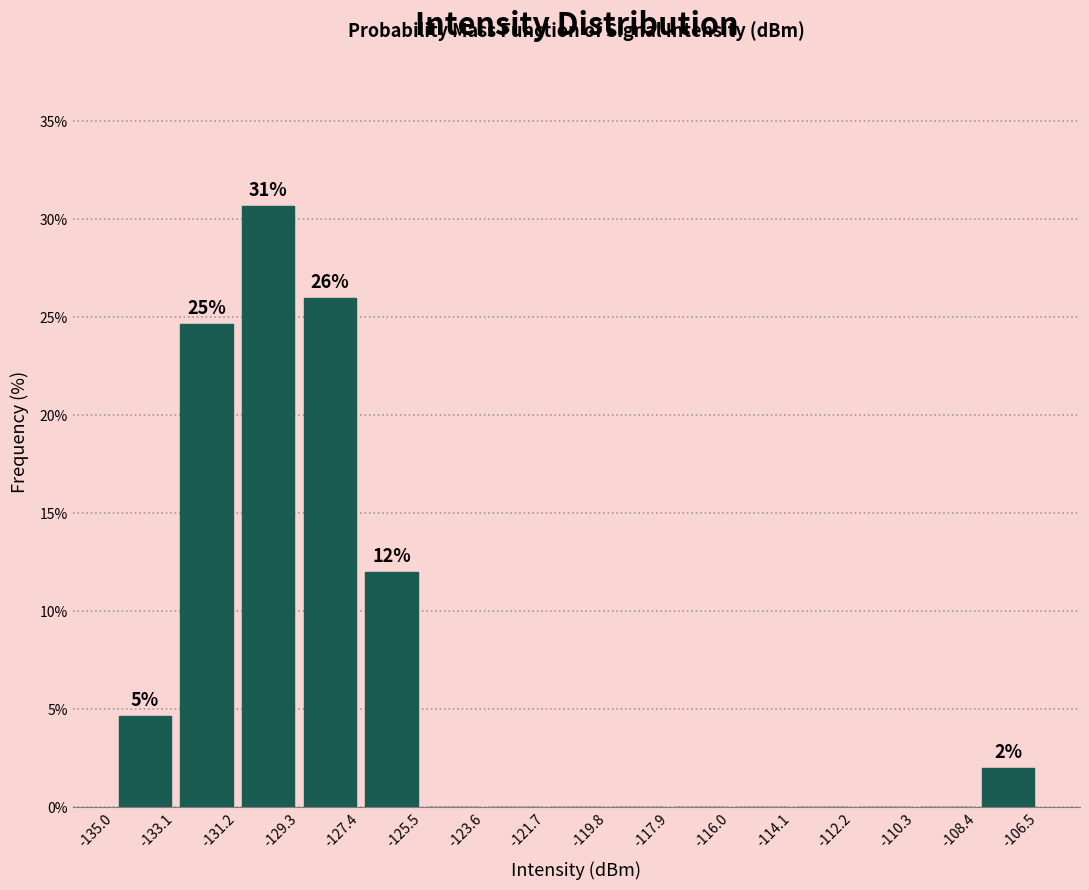

Over which range of the x-axis is the bar tallest?

-131.2 to -129.3